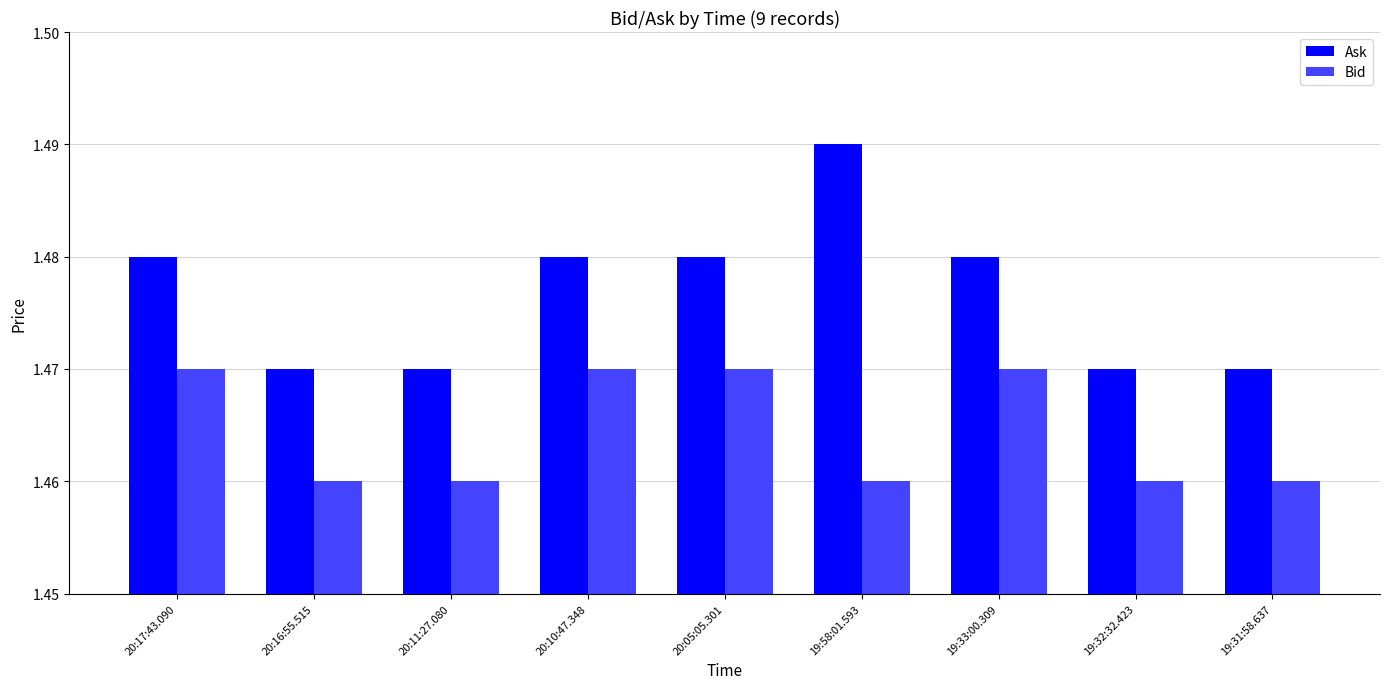

List the series in order of their overall mean, highest first.

Ask, Bid